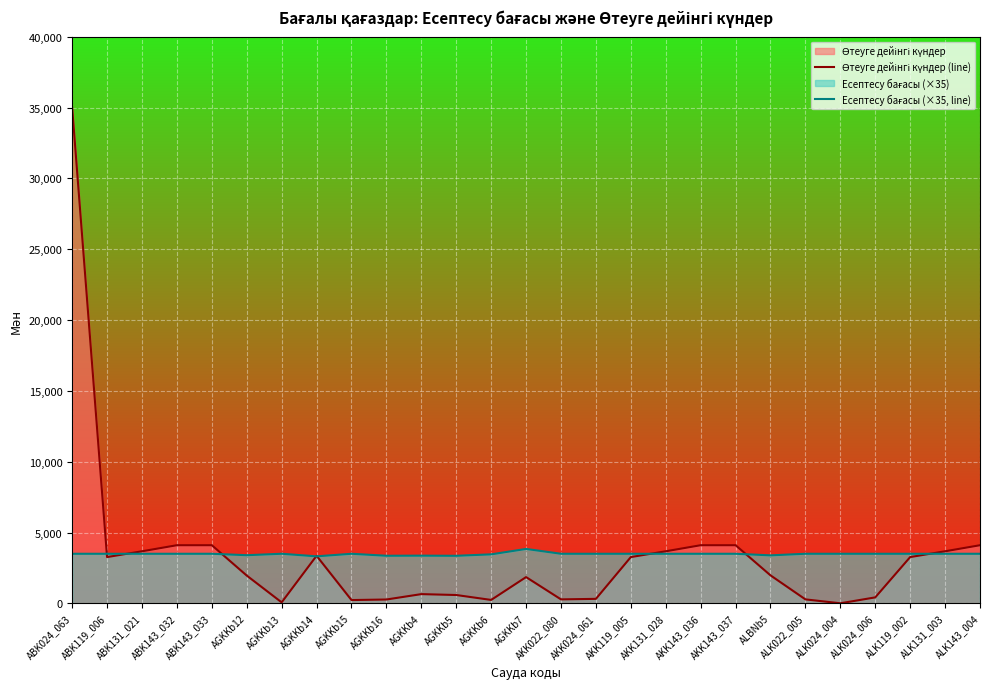

Which label corresponds to the largest value in the chart?

ABK024_063